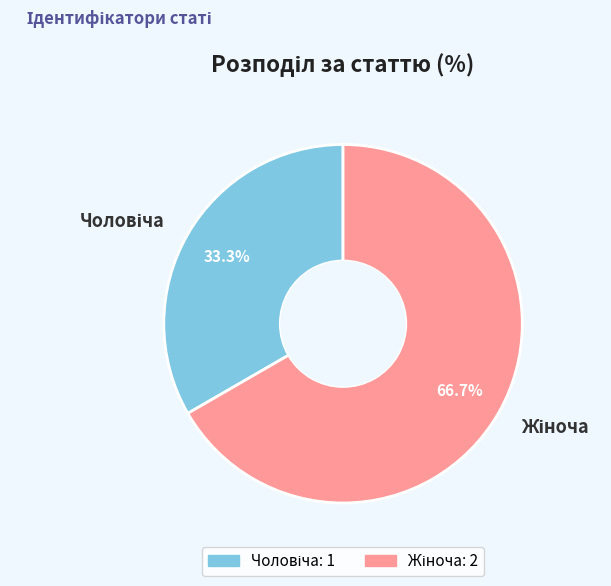

Is there any slice that represents more than half of the pie?

Yes